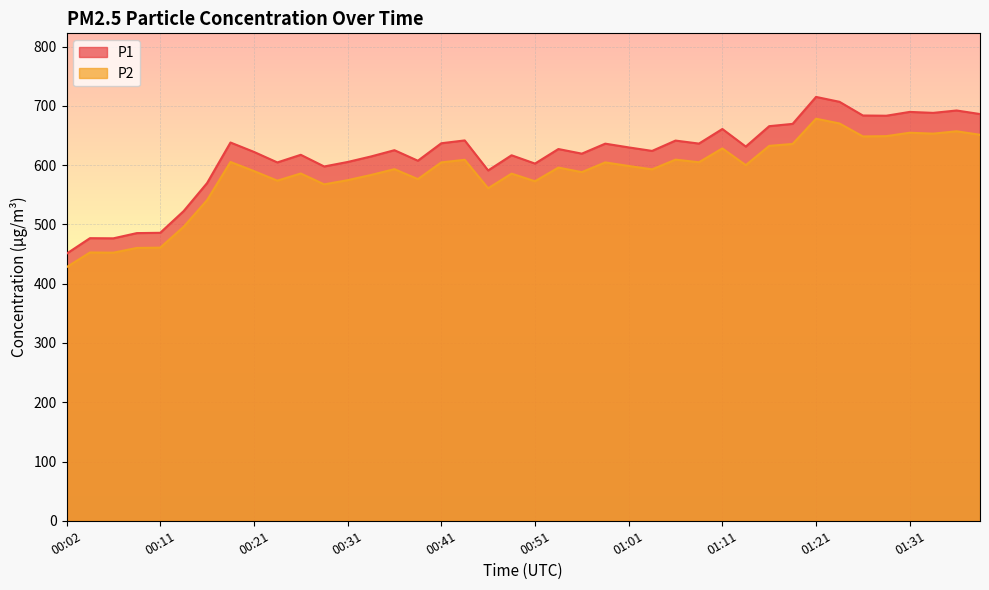

Reading right to left, list all the values displayed in this chart.

P1: 01:38=686.3	01:35=692.3	01:33=688.2	01:31=689.9	01:28=683.4	01:26=683.8	01:23=706.9	01:21=715.2	01:18=669.7	01:16=665.8	01:13=631.4	01:11=661.0	01:08=636.4	01:06=641.5	01:03=624.1	01:01=630.0	00:58=636.3	00:56=619.4	00:53=627.2	00:51=602.7	00:49=616.7	00:46=591.1	00:44=641.8	00:41=637.0	00:39=607.5	00:36=625.3	00:34=614.7	00:31=605.4	00:29=597.8	00:26=617.5	00:24=604.6	00:21=622.4	00:19=638.2	00:16=569.8	00:14=522.5	00:11=485.9	00:09=485.4	00:06=476.6	00:04=476.8	00:02=450.6
P2: 01:38=651.3	01:35=657.2	01:33=653.2	01:31=654.7	01:28=649.0	01:26=648.5	01:23=670.4	01:21=678.4	01:18=635.8	01:16=632.5	01:13=600.1	01:11=628.3	01:08=604.9	01:06=609.3	01:03=593.0	01:01=598.6	00:58=604.7	00:56=588.2	00:53=595.9	00:51=572.9	00:49=585.7	00:46=561.0	00:44=609.1	00:41=604.7	00:39=576.5	00:36=593.3	00:34=583.5	00:31=574.7	00:29=567.6	00:26=586.0	00:24=573.8	00:21=590.1	00:19=605.4	00:16=541.0	00:14=496.0	00:11=460.8	00:09=460.3	00:06=452.4	00:04=452.7	00:02=427.8